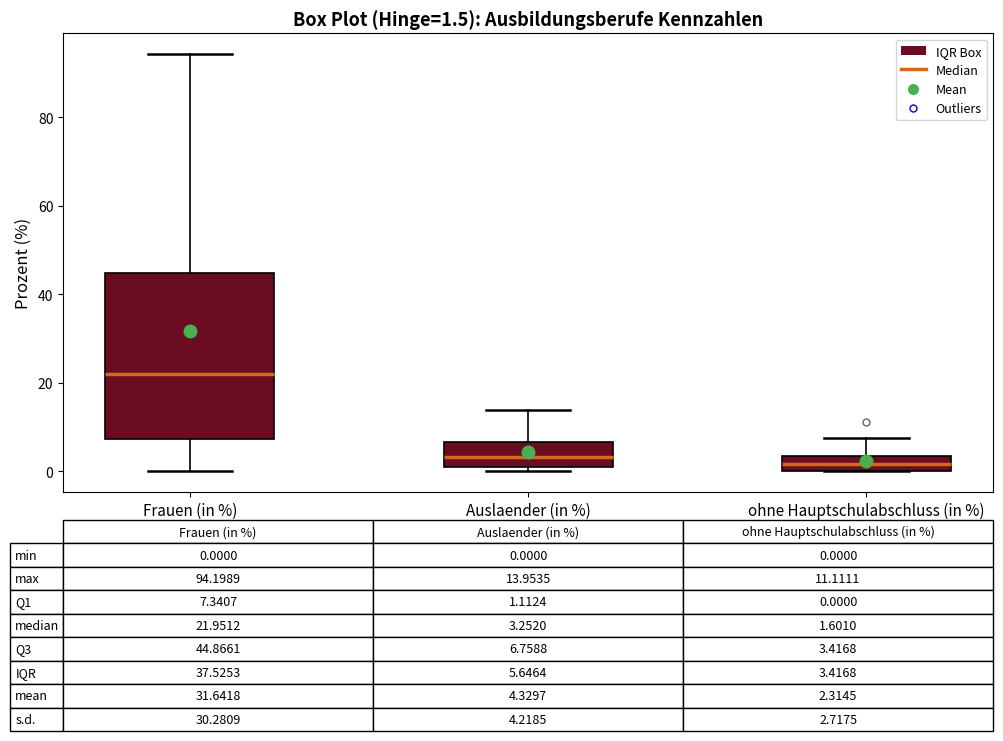

Which box is the tallest, from its lower edge to its upper edge?

Frauen (in %)